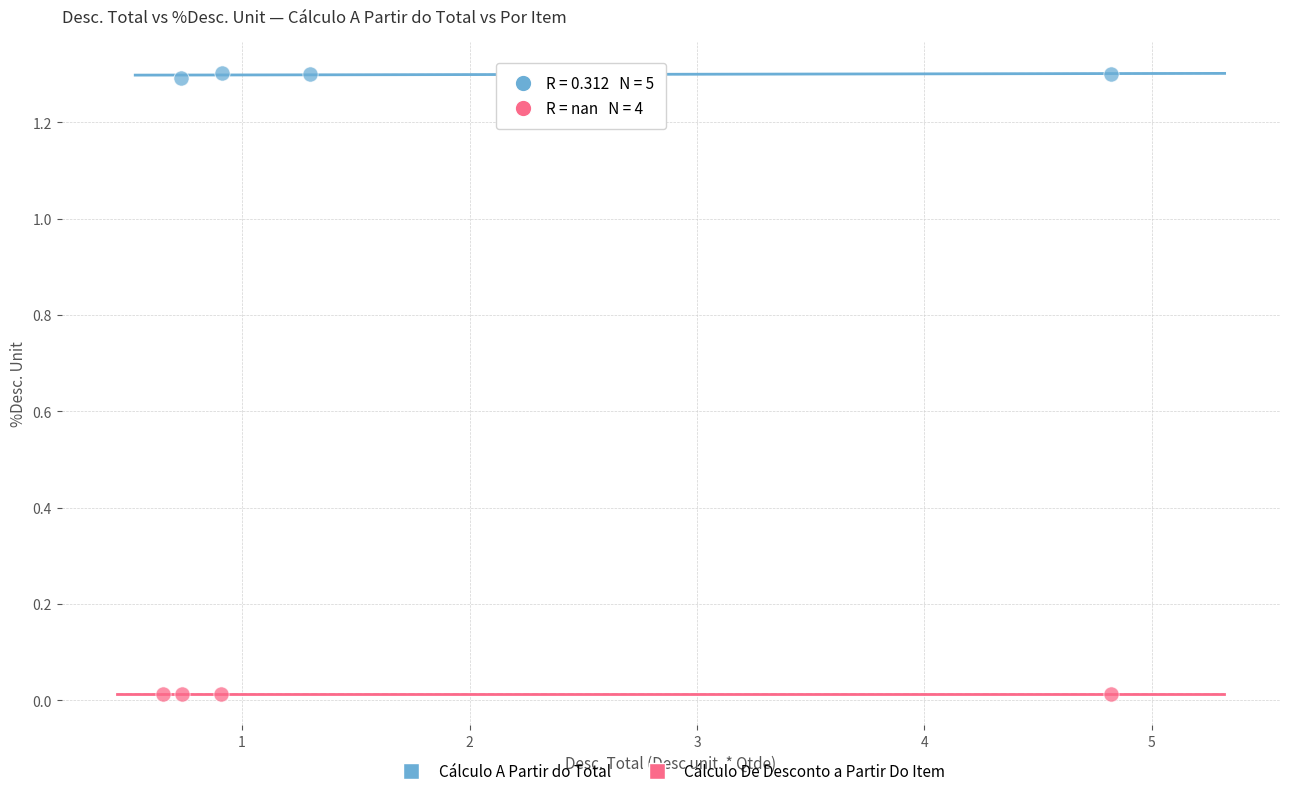

Which series contains the lowest Y value?

Cálculo De Desconto a Partir Do Item